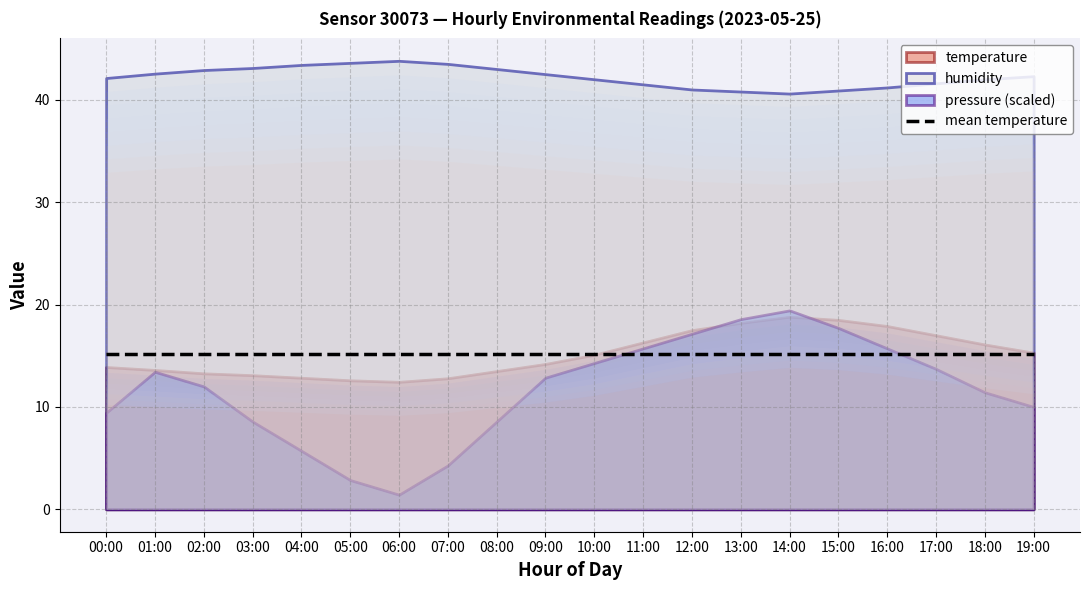

True or false: pressure_norm has a value of 171242.9 at 14:00.

False